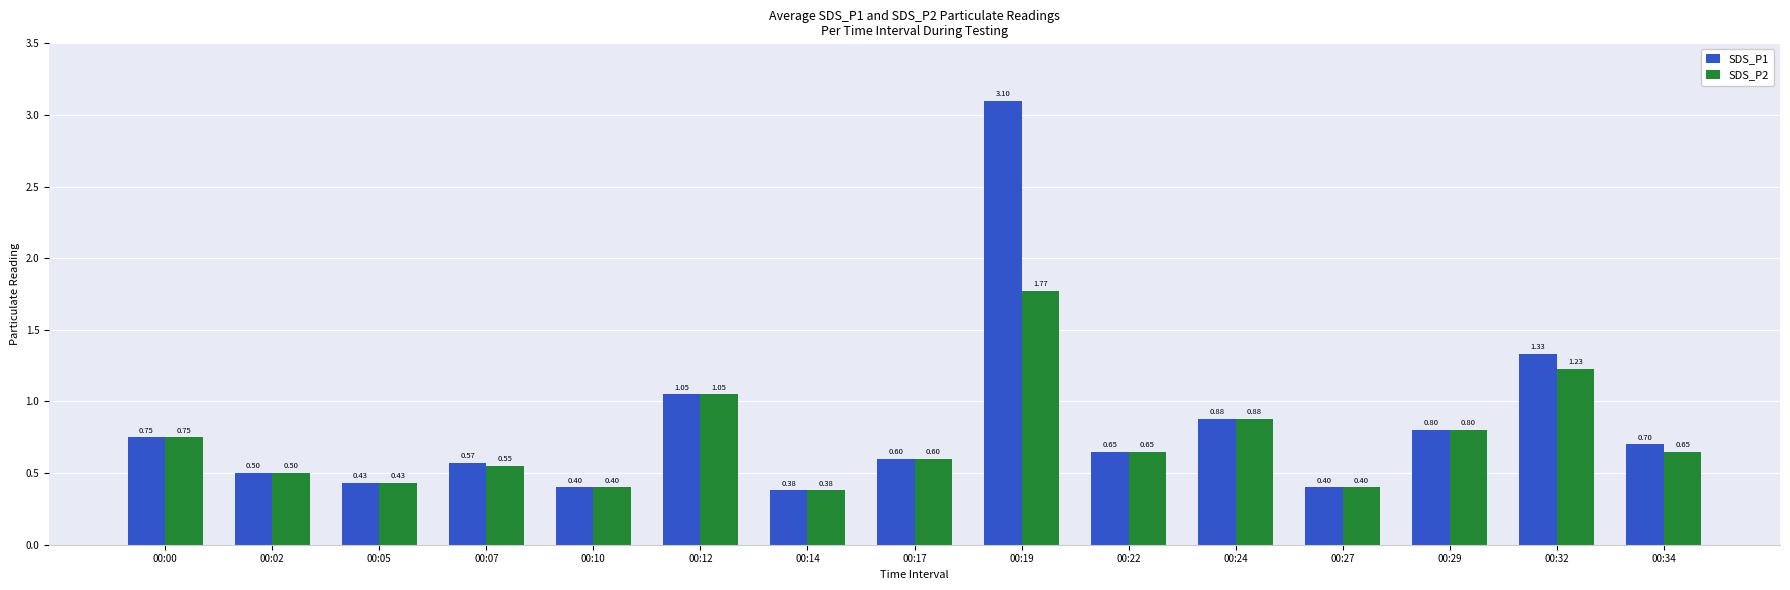

What are all the series names shown in the legend?

SDS_P1, SDS_P2